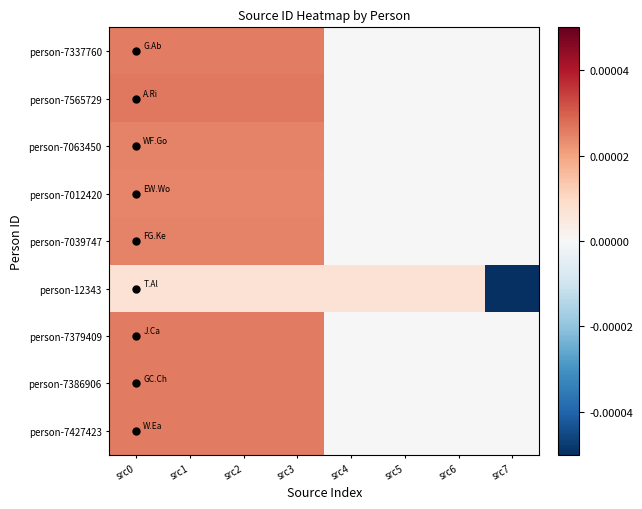

At how many categories does at least one series exceed 0?

7